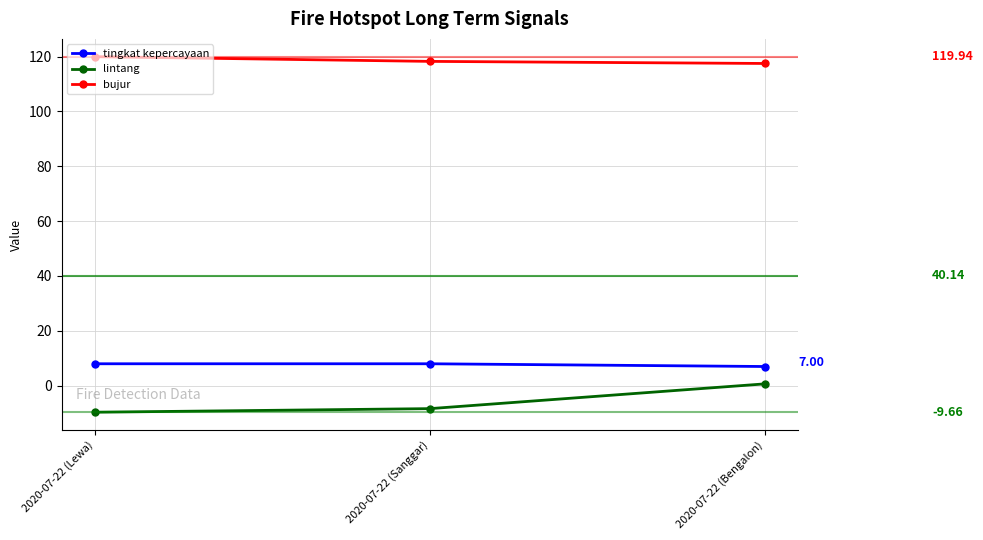

What is the total value across all series at 2020-07-22 (Bengalon)?

125.1